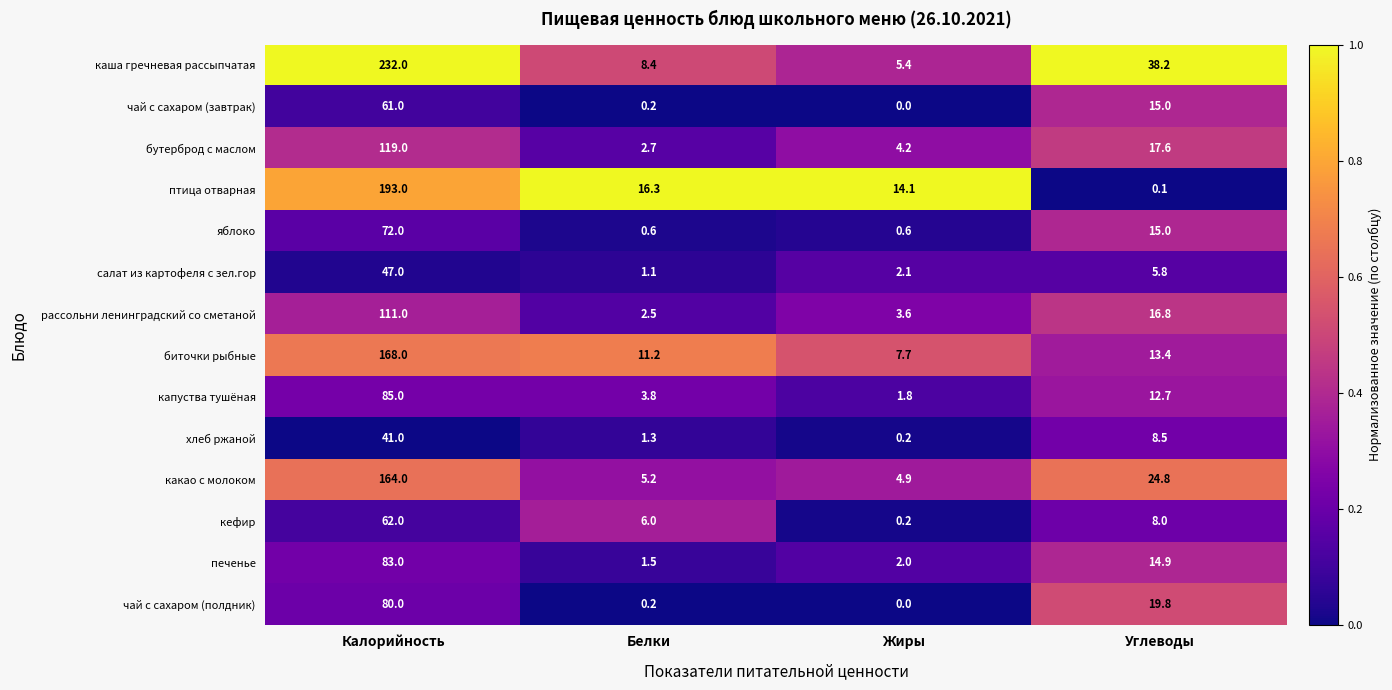

True or false: птица отварная has a value of 14.1 at Жиры.

True